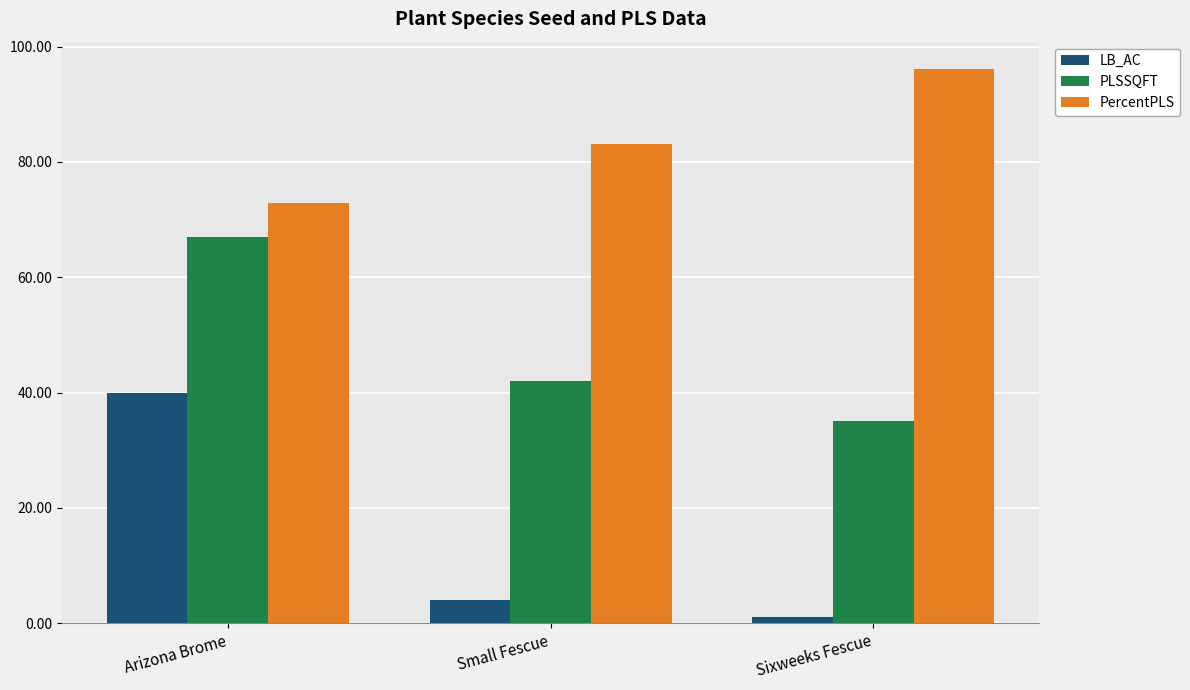

Where does the PLSSQFT series first go above 42?

Arizona Brome